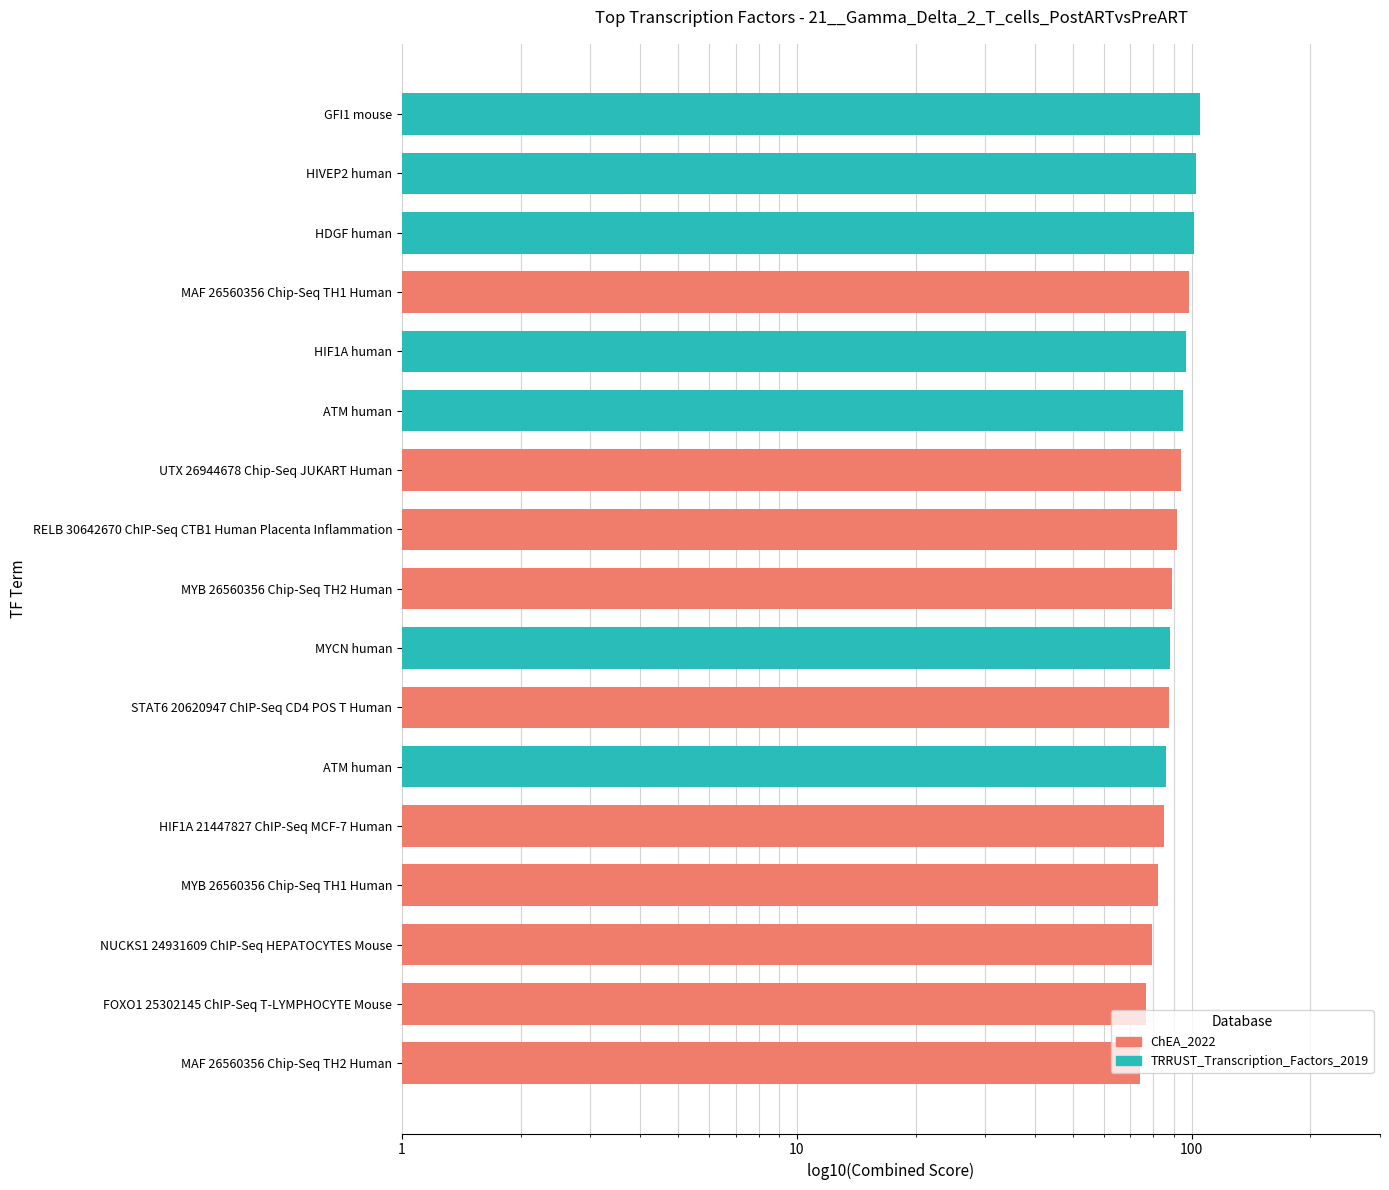

What is the ratio of the value at FOXO1 25302145 ChIP-Seq T-LYMPHOCYTE Mouse to the value at STAT6 20620947 ChIP-Seq CD4 POS T Human?

0.9